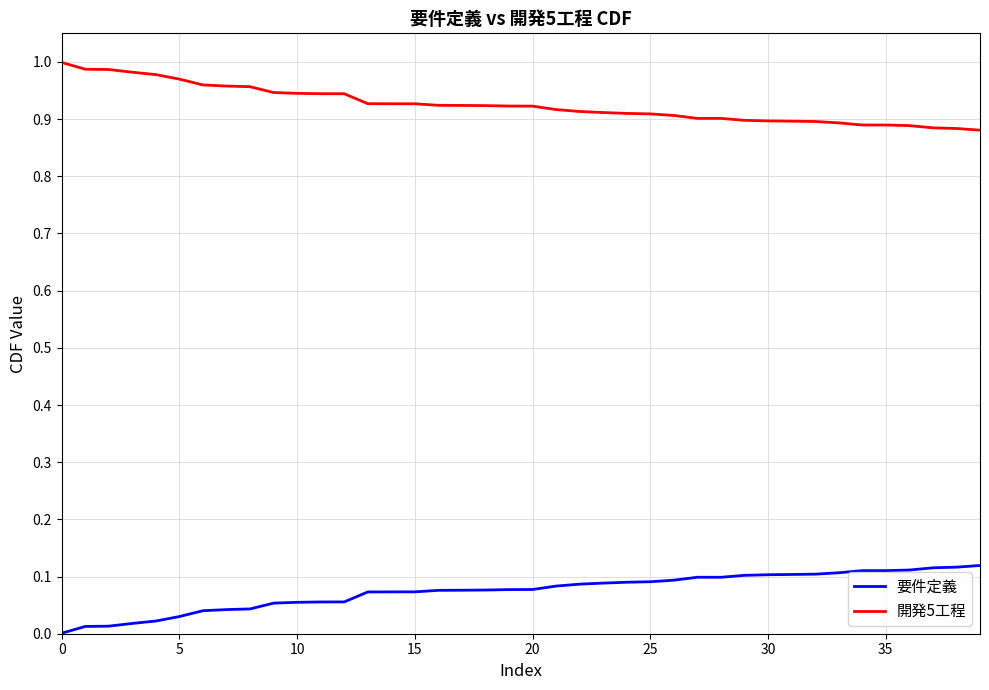

True or false: 要件定義 and 開発5工程 intersect in this chart.

False